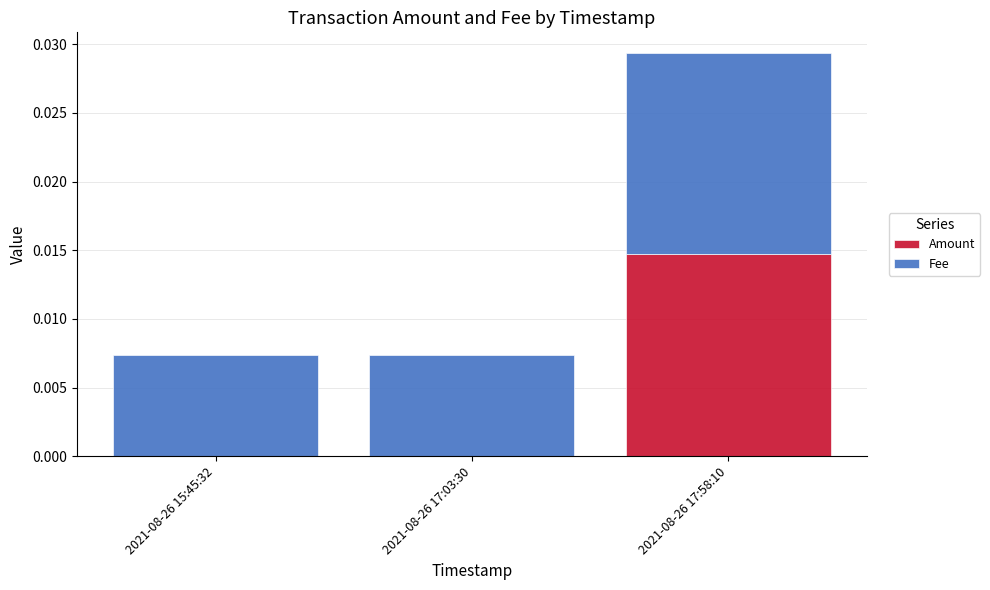

At which label does Amount reach its peak?

2021-08-26 17:58:10